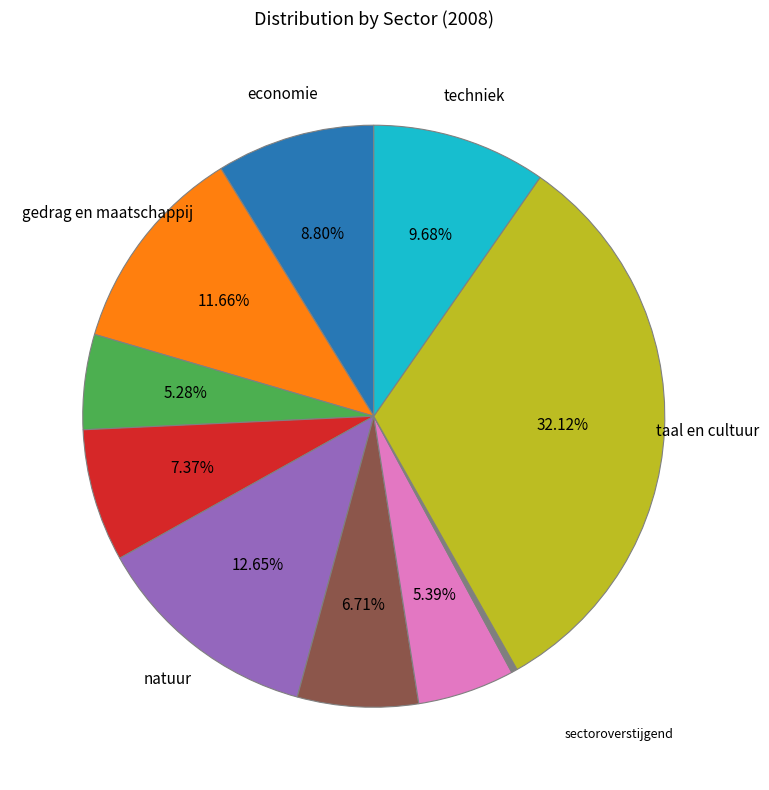

Does any single category account for the majority?

No